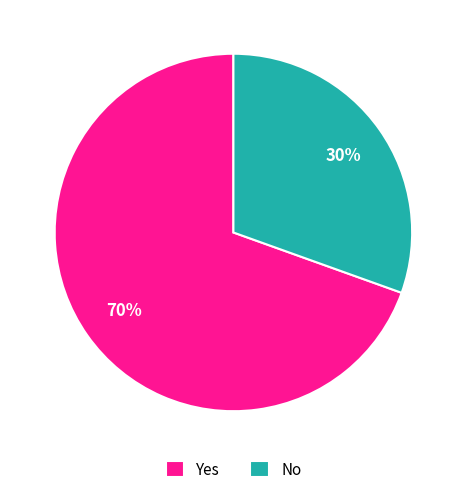

How many slices are in this pie chart?

2